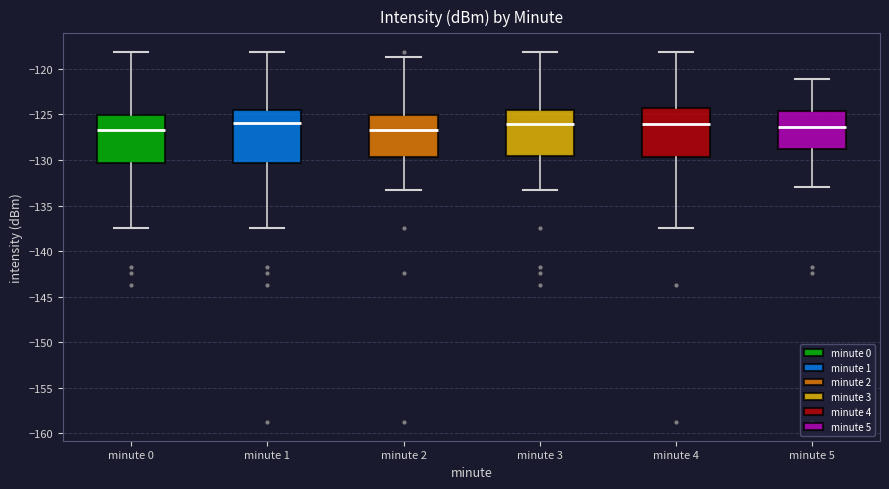

Comparing the boxes themselves (not the whiskers), which one is the tallest?

minute 1